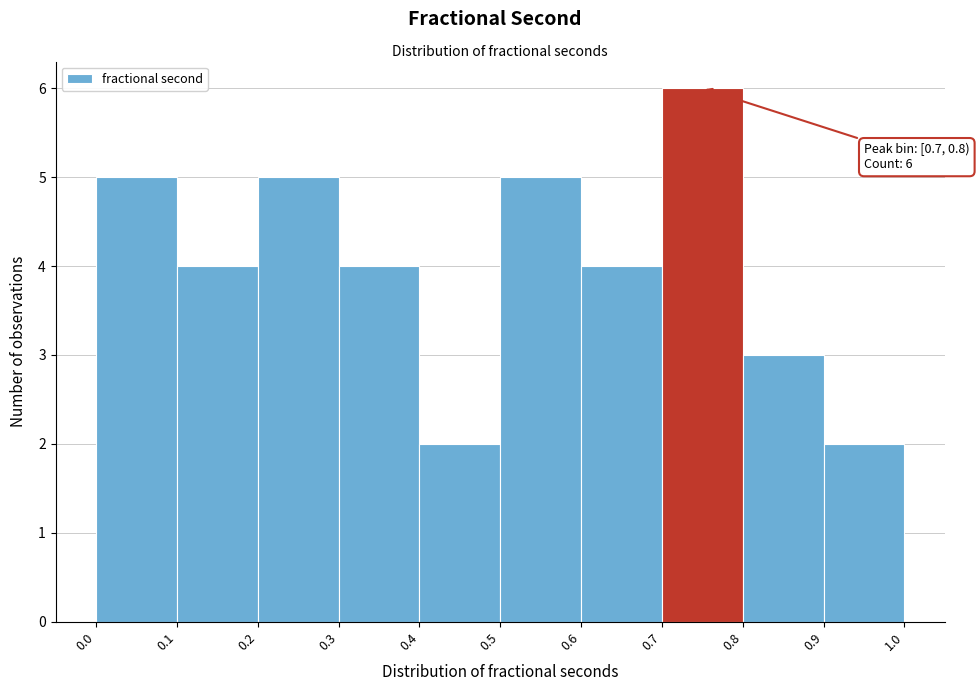

Which range on the x-axis has the tallest bar?

0.7 to 0.8